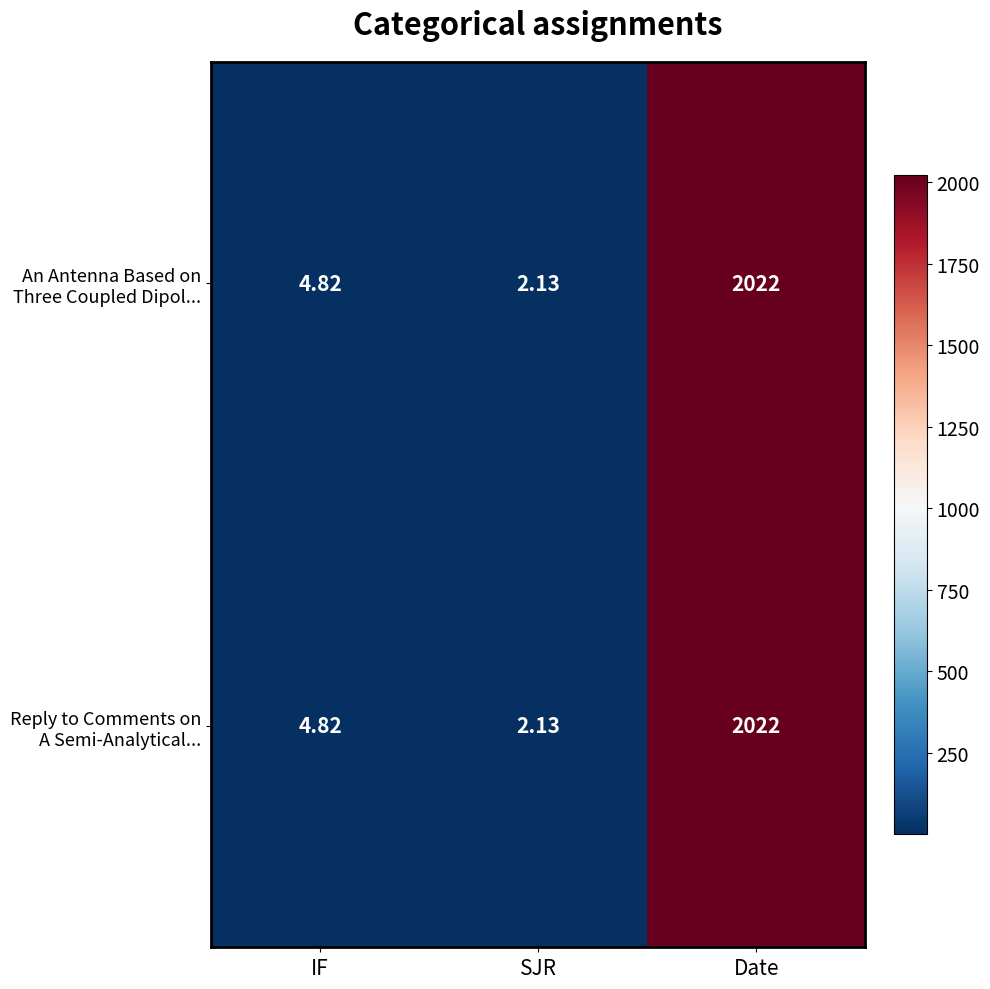

At which category does the chart reach its peak across all series?

Date